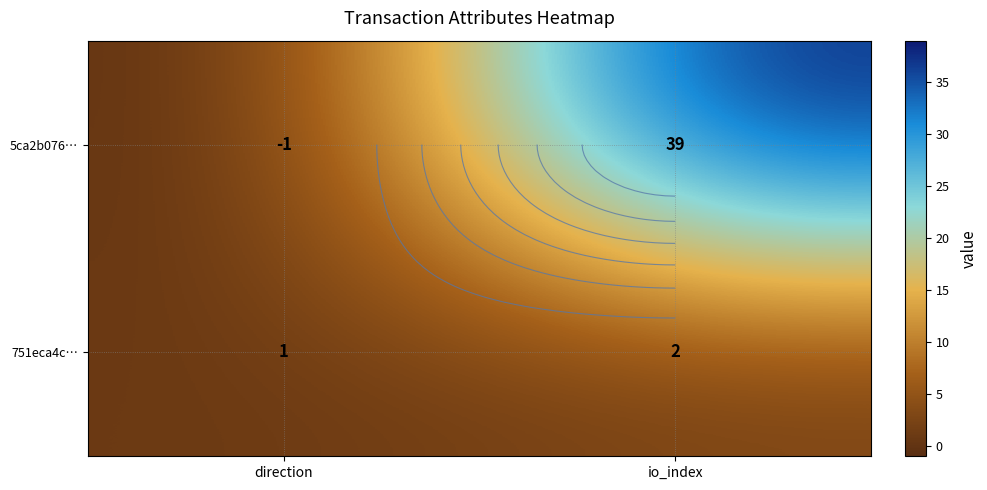

At io_index, list the series in order from smallest to largest.

751eca4c…, 5ca2b076…